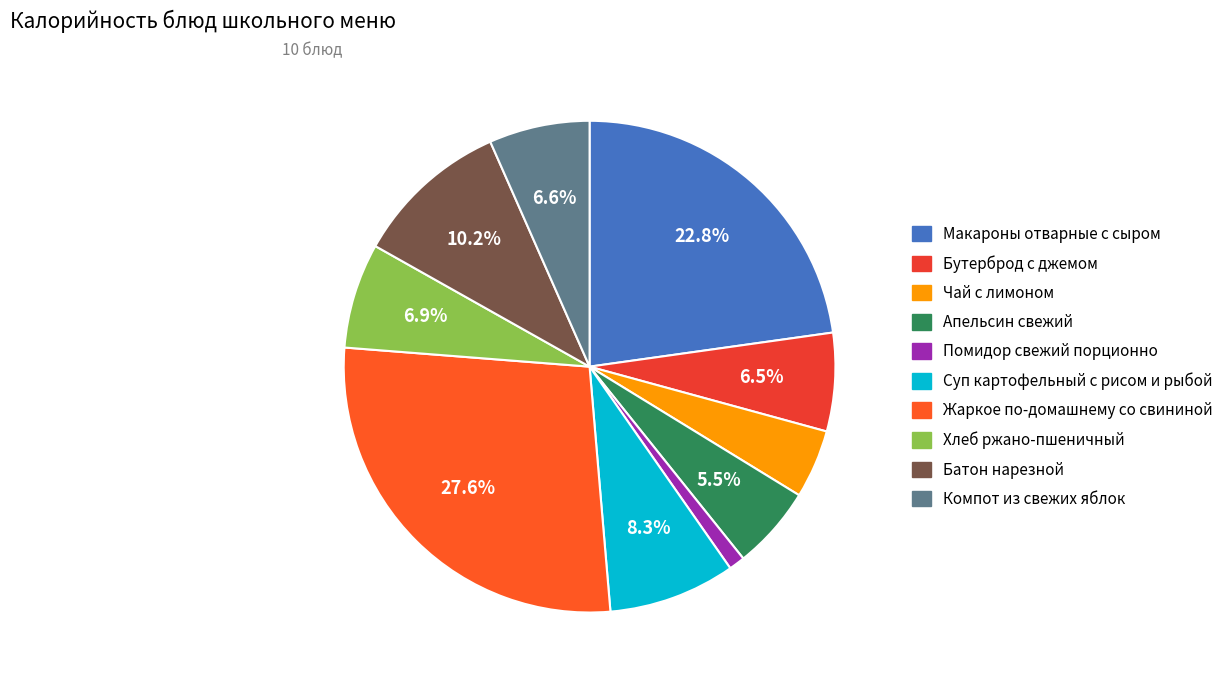

To the nearest percent, what portion does Суп картофельный с рисом и рыбой represent?

8%